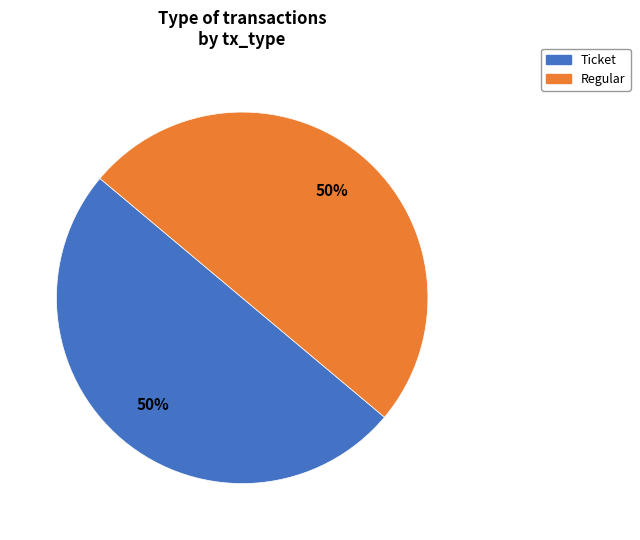

True or false: Ticket accounts for 50% of the total.

True